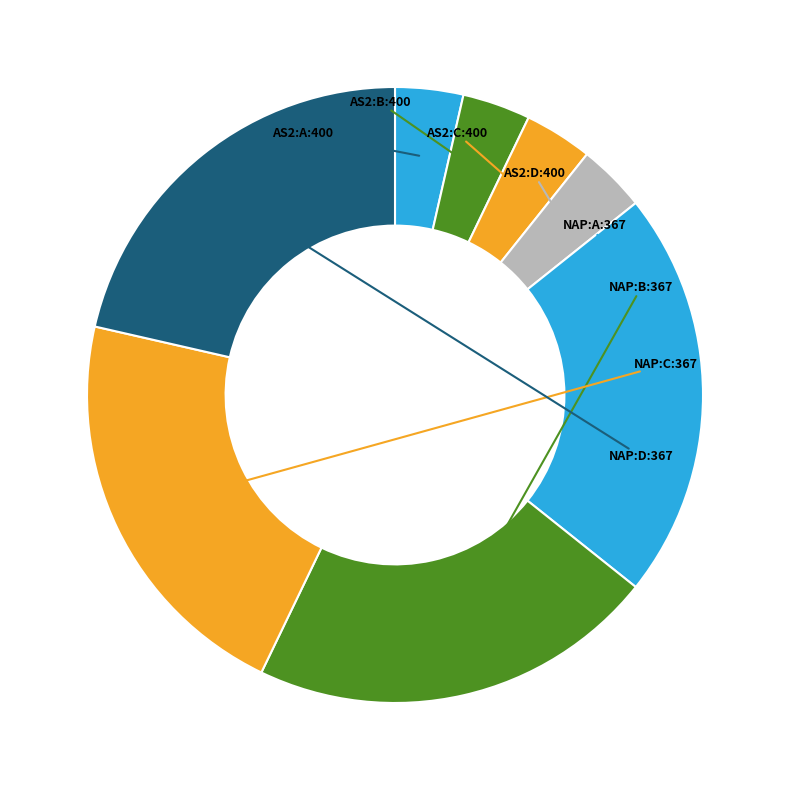

Is it true that AS2:D:400 is 9% of the pie?

False